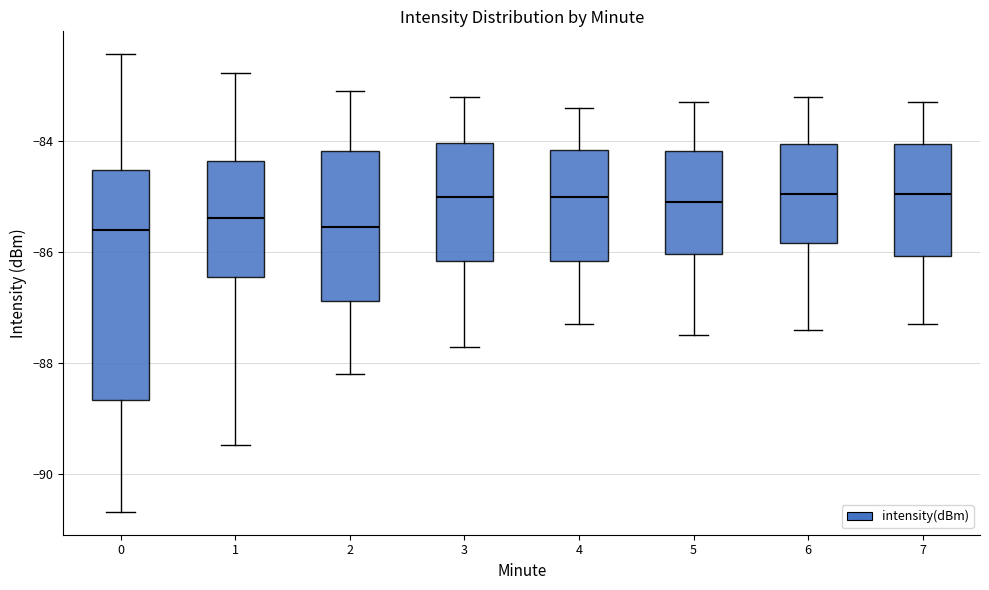

Where does the lower whisker of the box at x = 2 end on the y-axis? The values are not printed on the chart, so give them approximately, as read against the axis.

-88.2